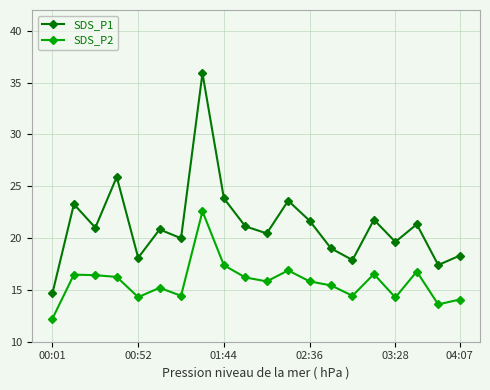

In SDS_P1, how many points are higher than both neighbors (excluding endpoints)?

7